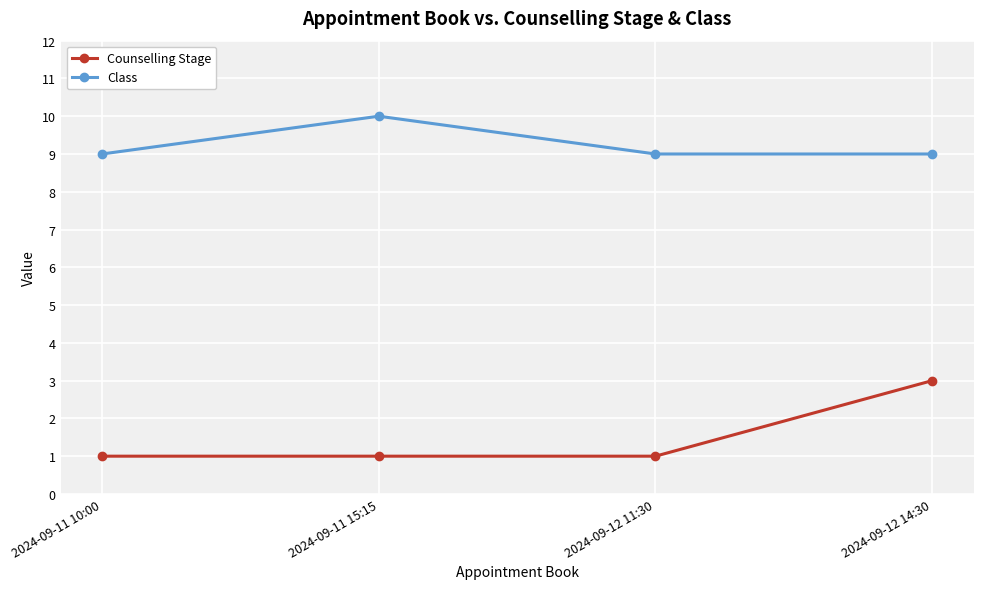

Rank the series at 2024-09-12 14:30 from lowest to highest value.

Counselling Stage, Class